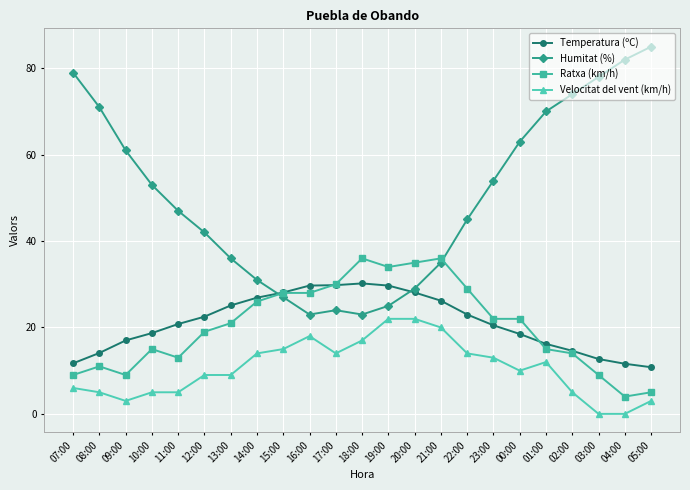

What is the label of the 19th point from the left?

01:00